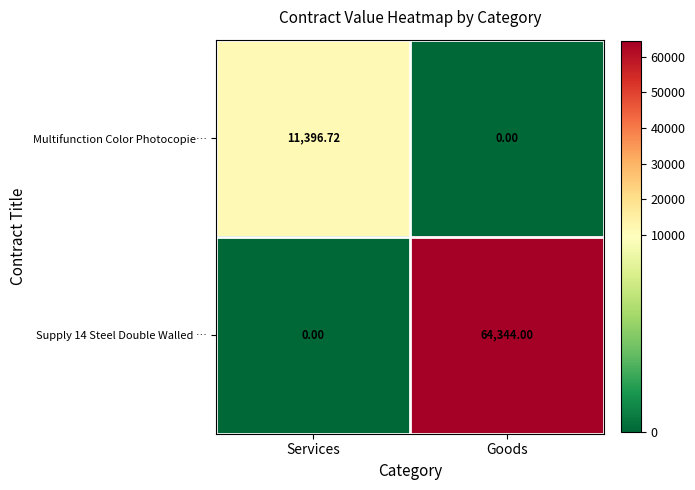

Which category has the lowest value in the Supply 14 Steel Double Walled … series?

Services